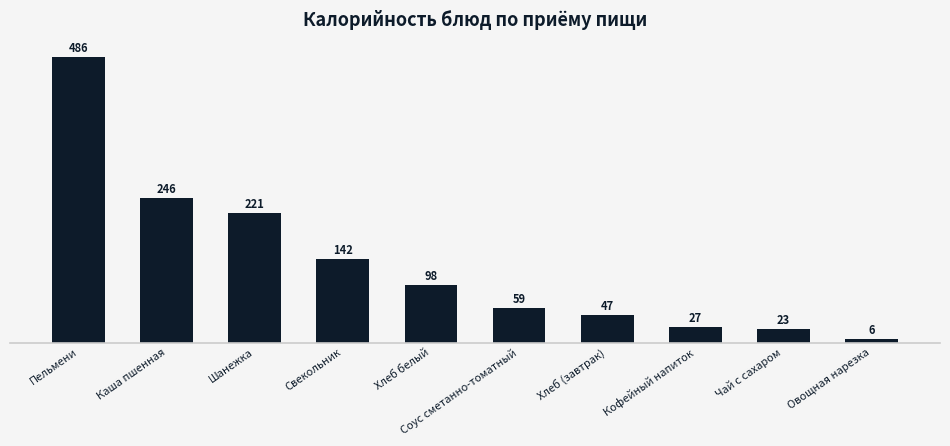

How many values exceed 97?

5